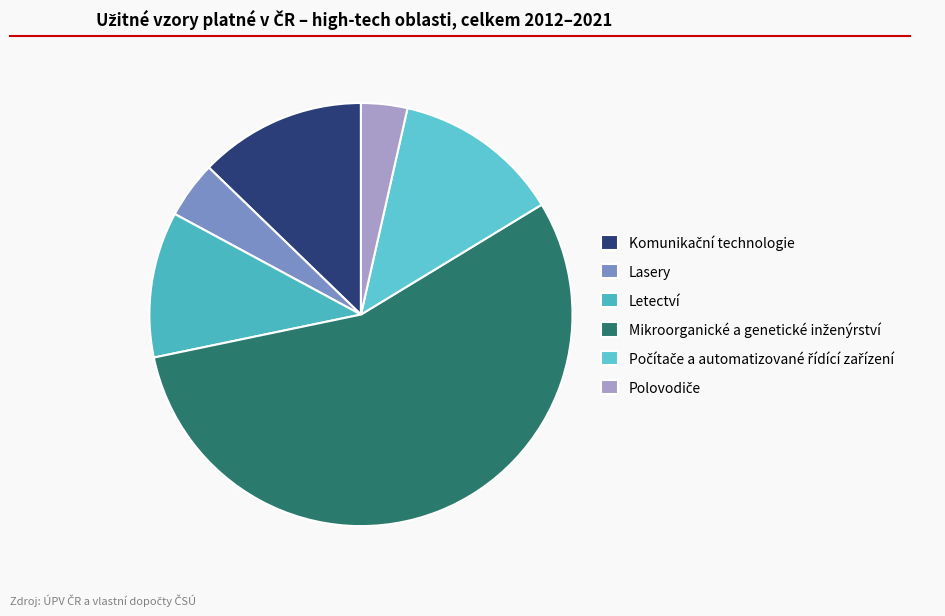

How many segments does this pie chart have?

6